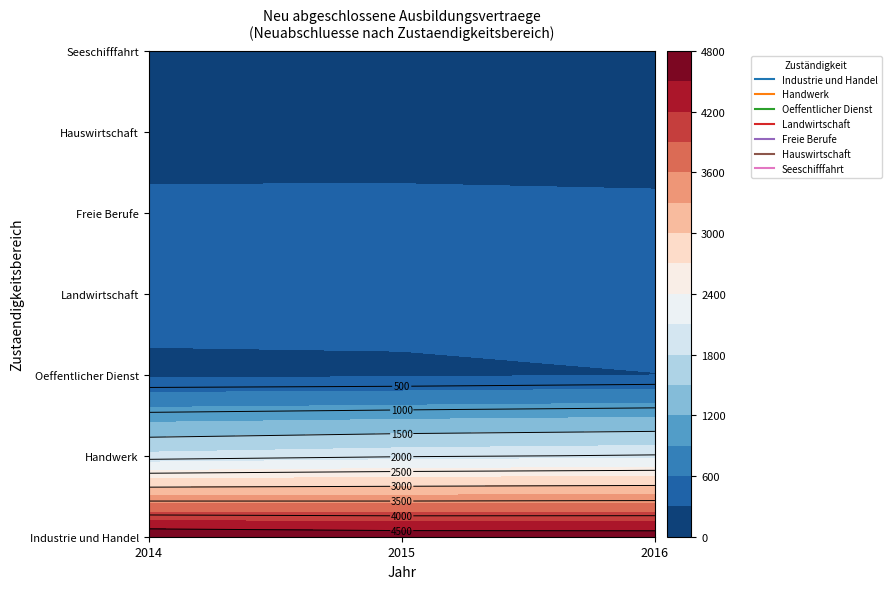

Which series changed the most between 2014 and 2015?

Handwerk